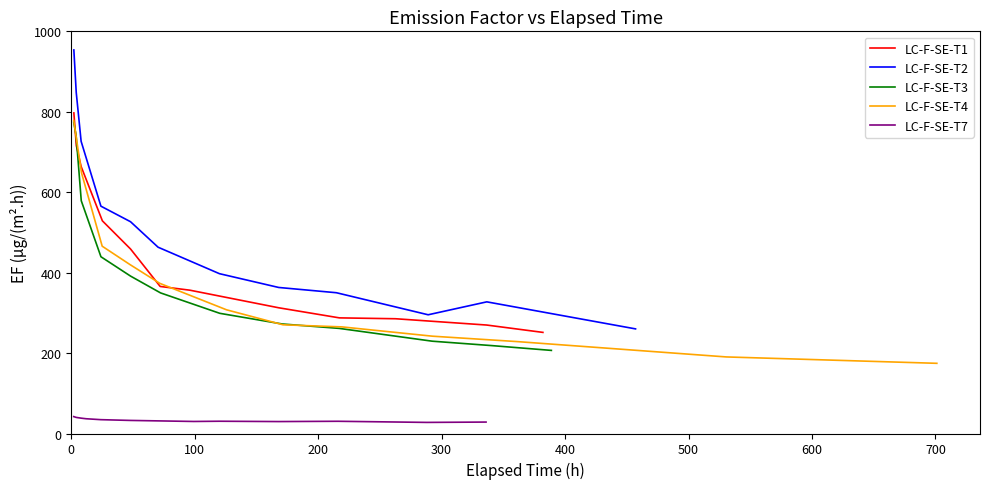

Reading left to right, extract all data points from this chart.

LC-F-SE-T1: 797.4	716.0	663.8	529.0	458.9	365.8	356.5	312.7	287.6	285.5	269.8	251.5
LC-F-SE-T2: 954.1	848.2	726.8	565.5	526.8	463.4	397.6	363.3	350.2	295.3	327.5	260.2
LC-F-SE-T3: 774.1	741.0	578.9	439.6	391.6	349.7	299.0	272.4	261.5	229.6	218.7	206.7
LC-F-SE-T4: 778.3	648.2	465.9	420.1	373.5	307.7	270.4	265.2	242.0	228.7	190.5	174.6
LC-F-SE-T7: 42.0	40.0	38.2	36.7	34.4	32.5	29.9	30.5	29.7	30.4	27.6	28.5